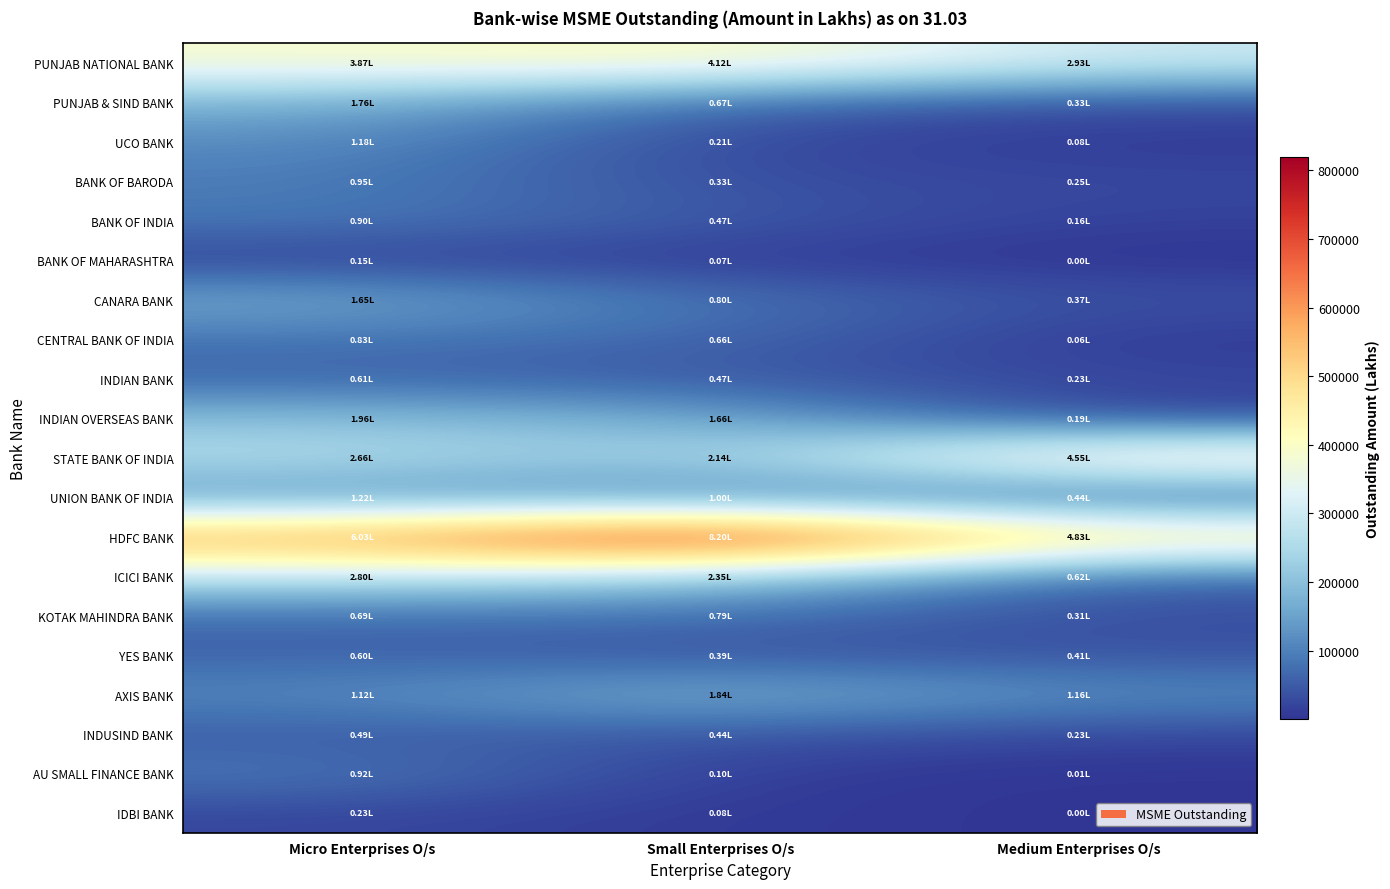

Which series has the widest spread of values?

HDFC BANK